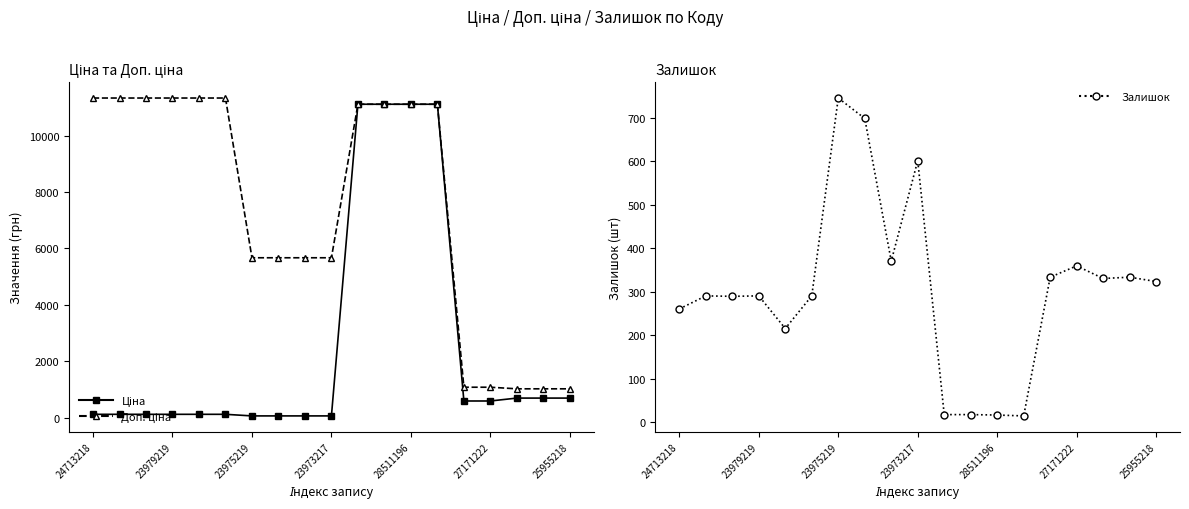

Which has a higher value, 23973217 or 27171222?

27171222